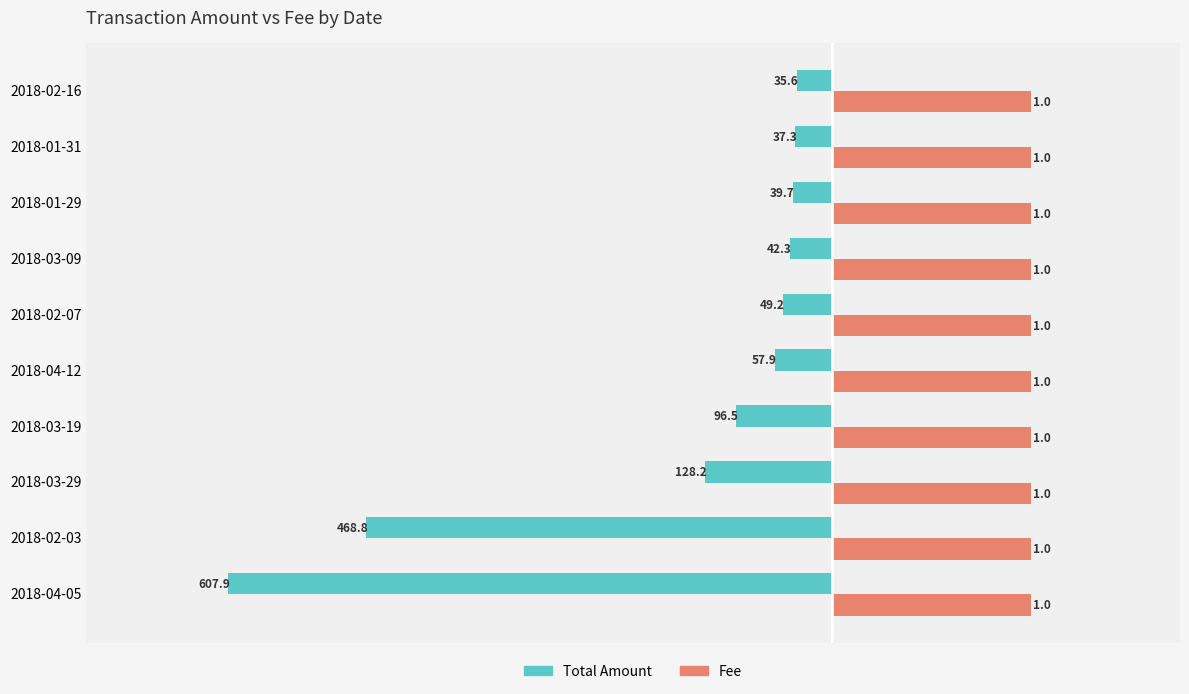

What are all the series names shown in the legend?

Total Amount, Fee